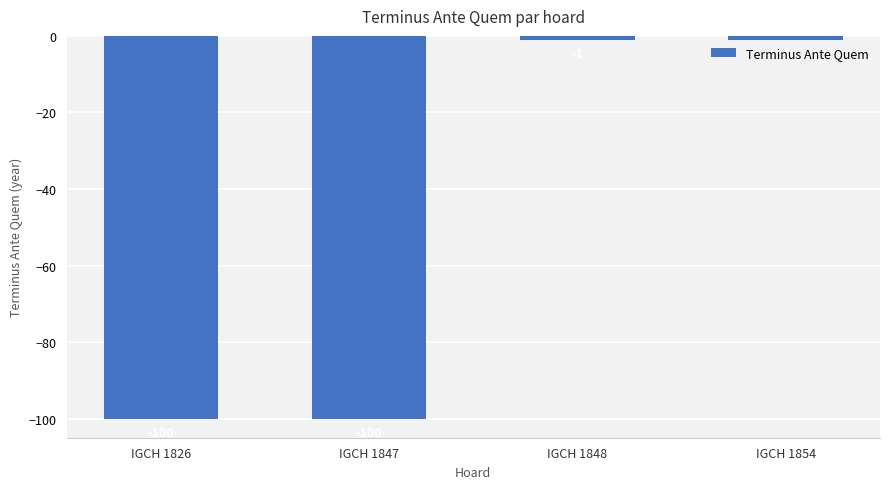

What is the change in value from IGCH 1847 to IGCH 1854?

+99